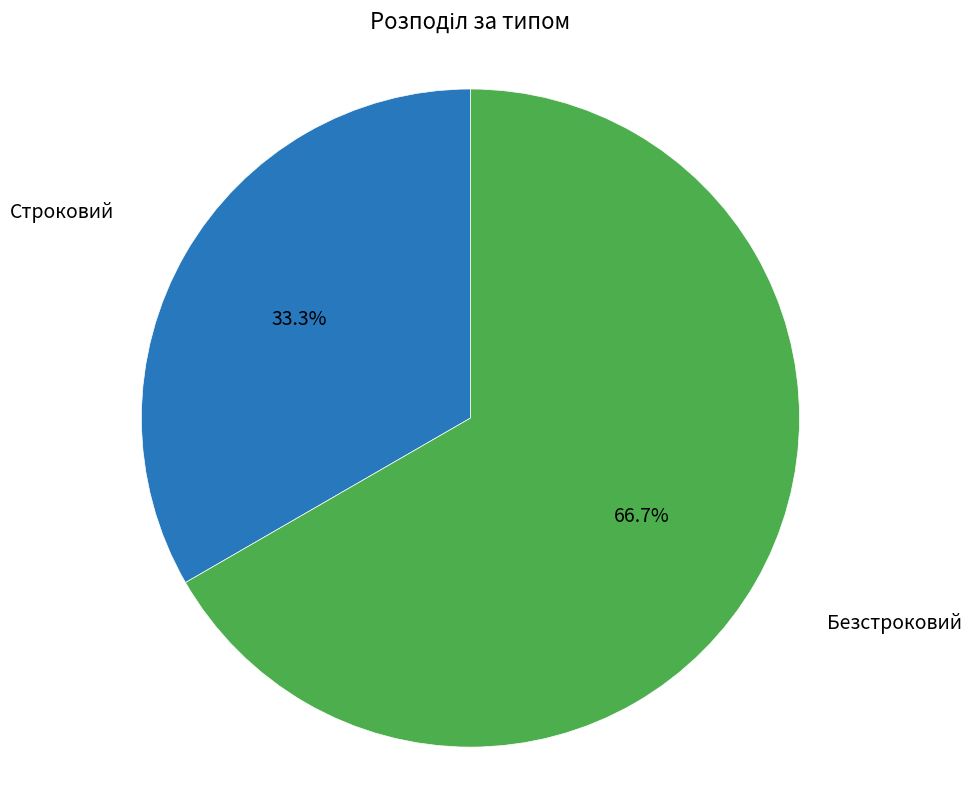

To the nearest percent, what is the average slice percentage?

50%